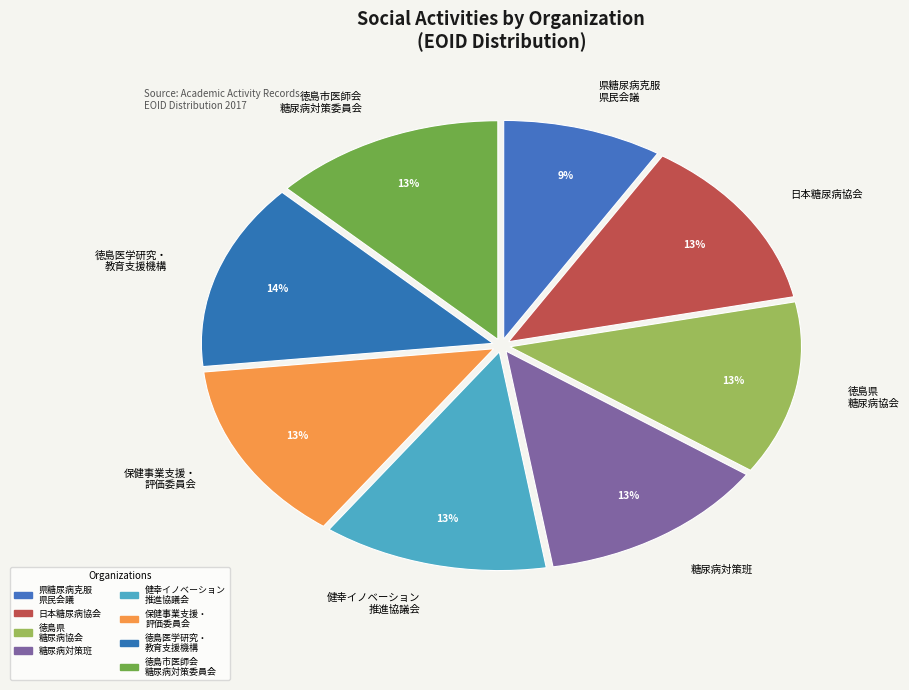

Count the number of slices in the pie.

8